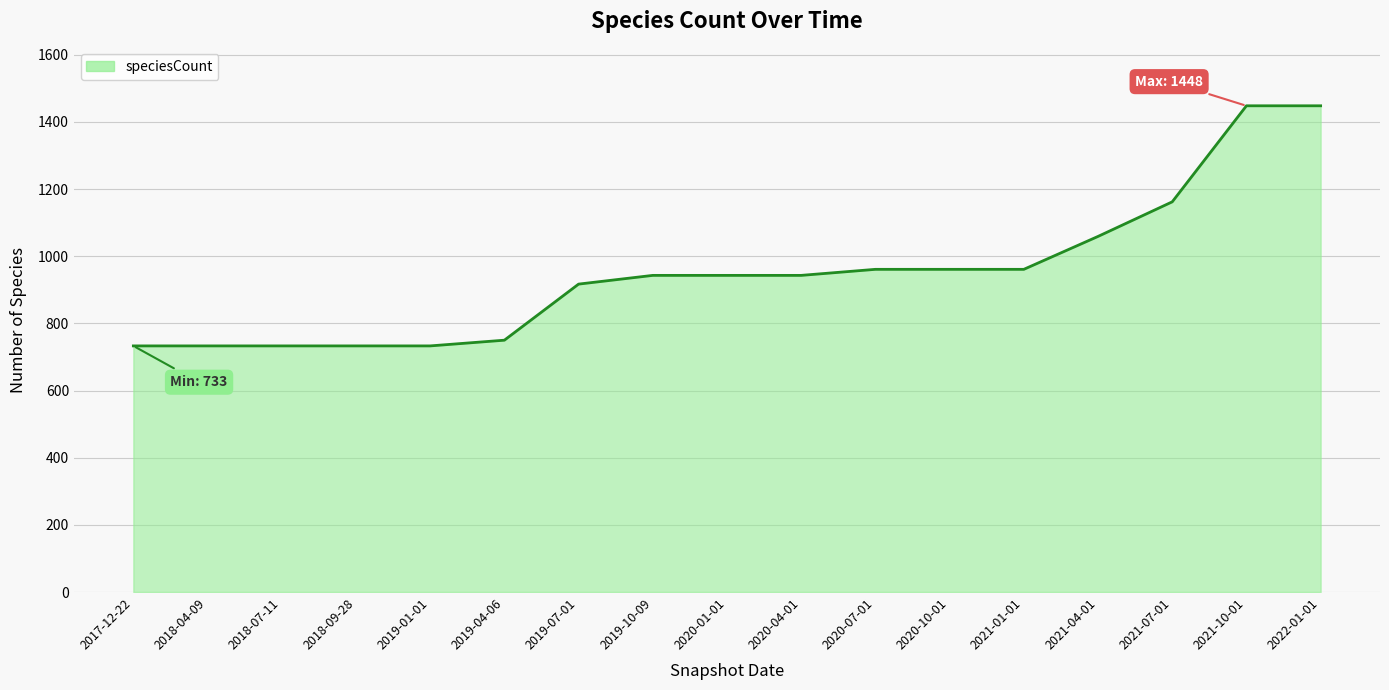

Reading right to left, extract all data points from this chart.

1448	1448	1162	1059	961	961	961	943	943	943	917	750	733	733	733	733	733